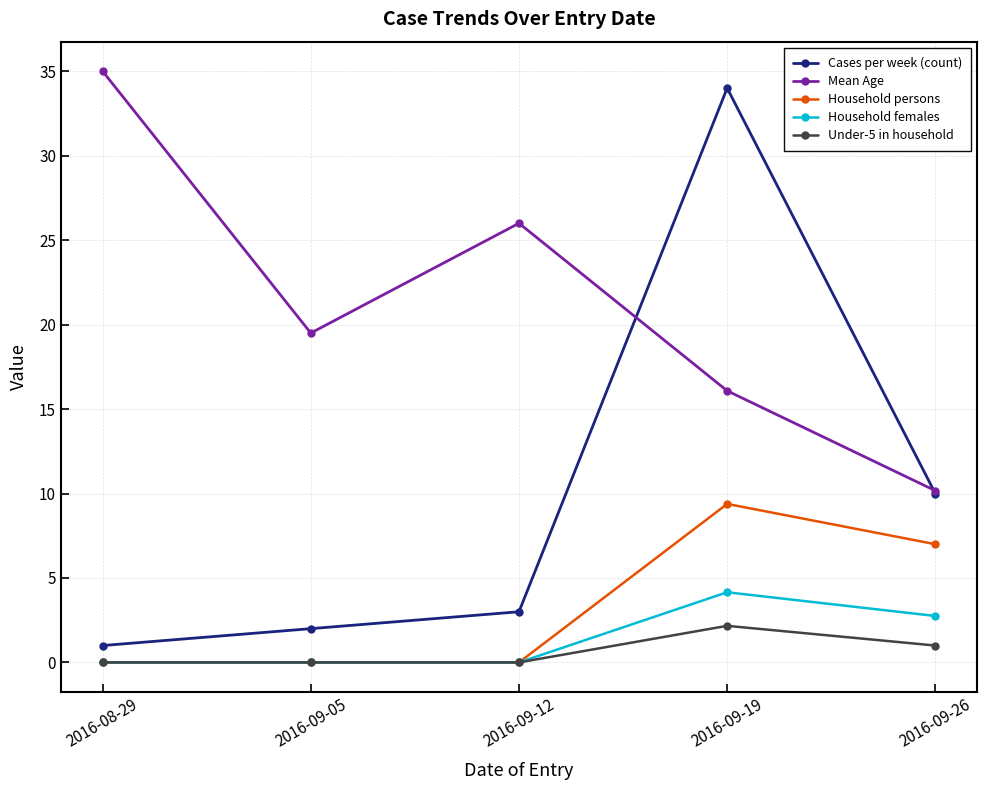

True or false: Household persons has a value of 0.0 at 2016-09-05.

True